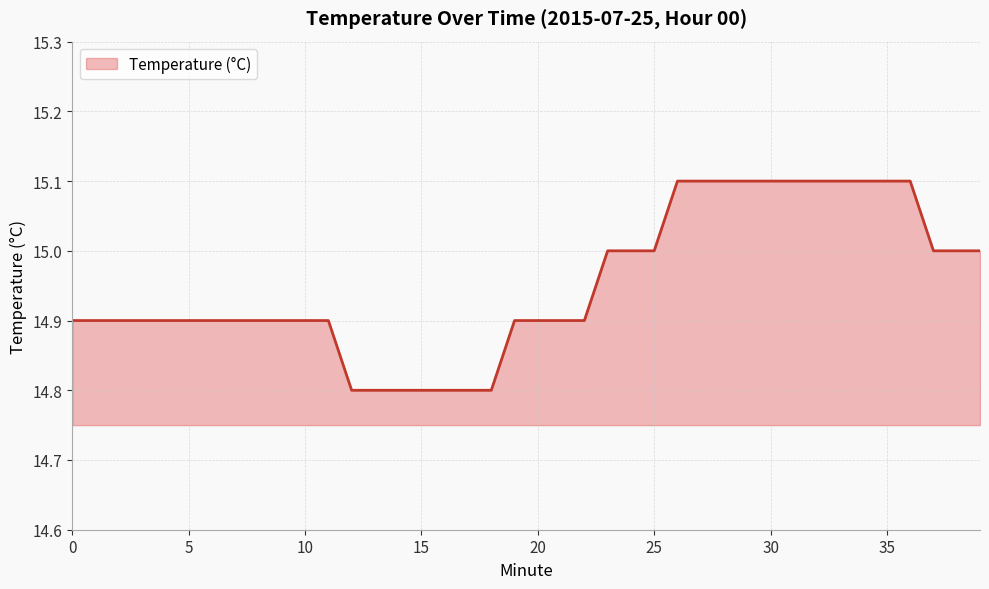

What is the maximum value shown in the chart?

15.1